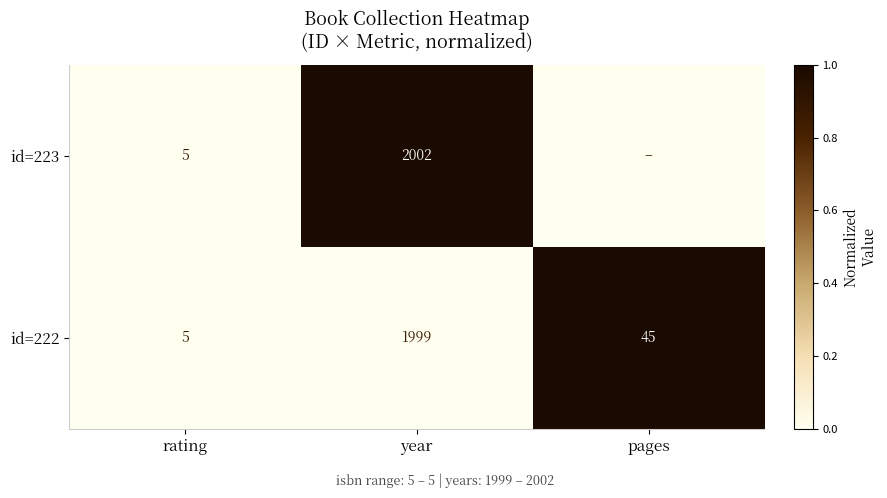

Is the value of id=222 at year greater than the value of id=223 at year?

No